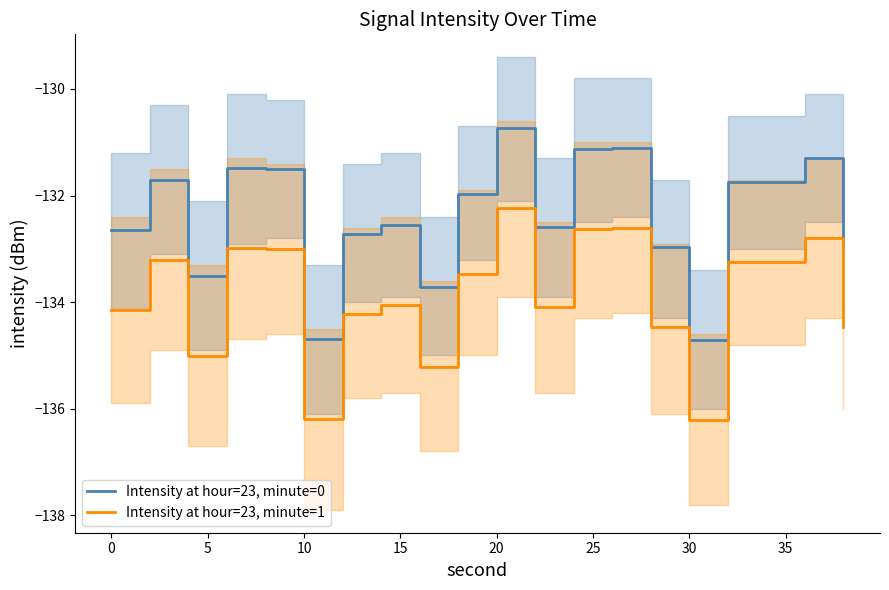

True or false: Intensity at hour=23, minute=0 and Intensity at hour=23, minute=1 intersect in this chart.

False